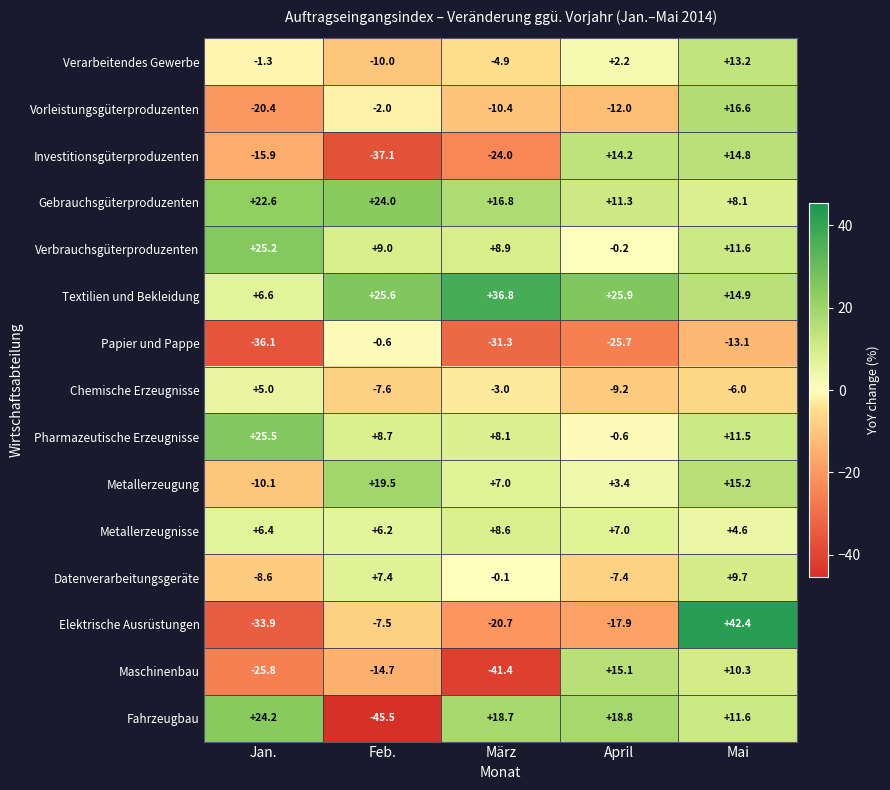

What is the smallest value displayed?

-45.5